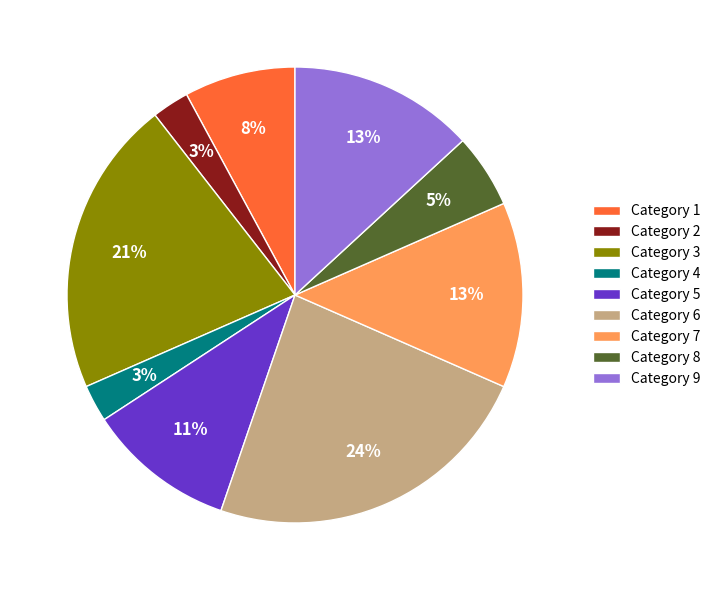

Which slice is the largest?

Category 6